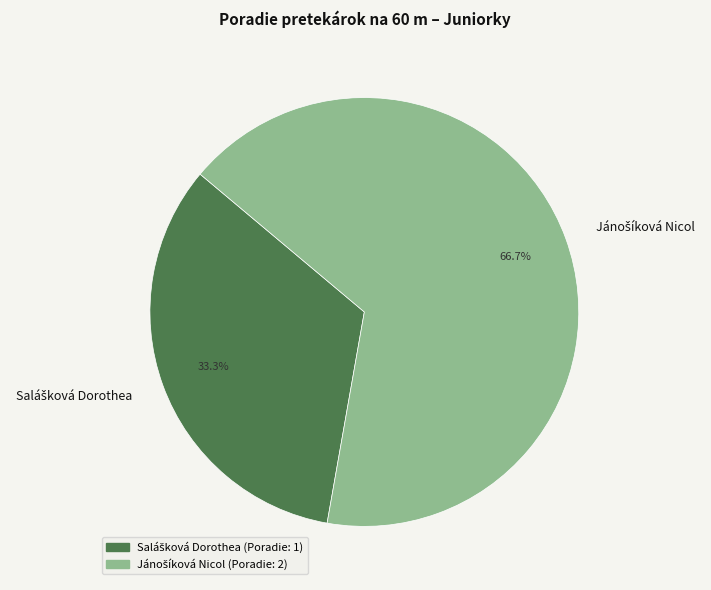

Is there any slice that represents more than half of the pie?

Yes